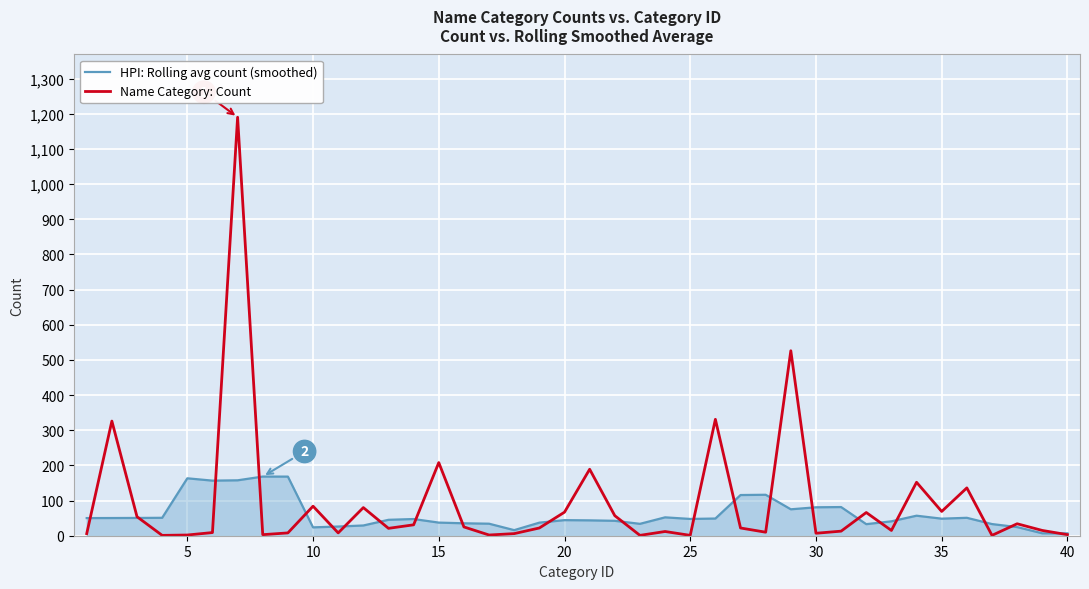

Which series has the widest spread of values?

Name Category: Count